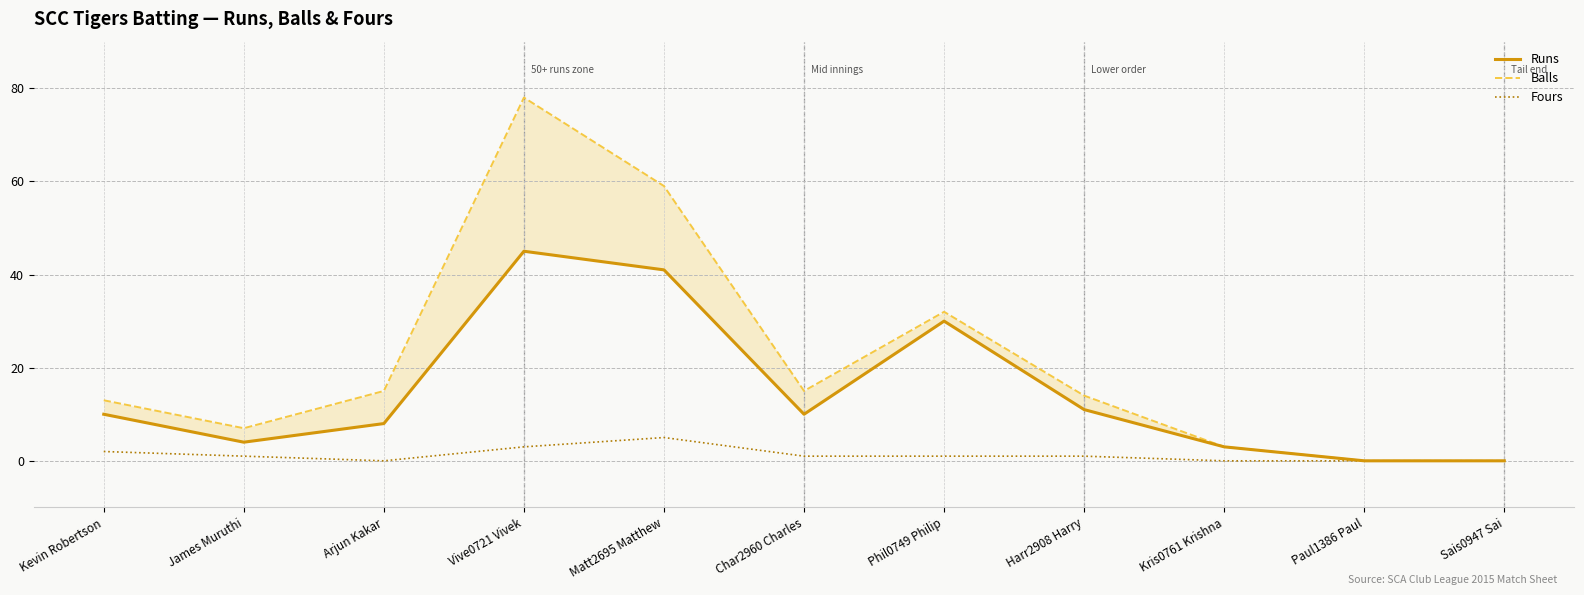

How many values in the Balls series are below 14?

5